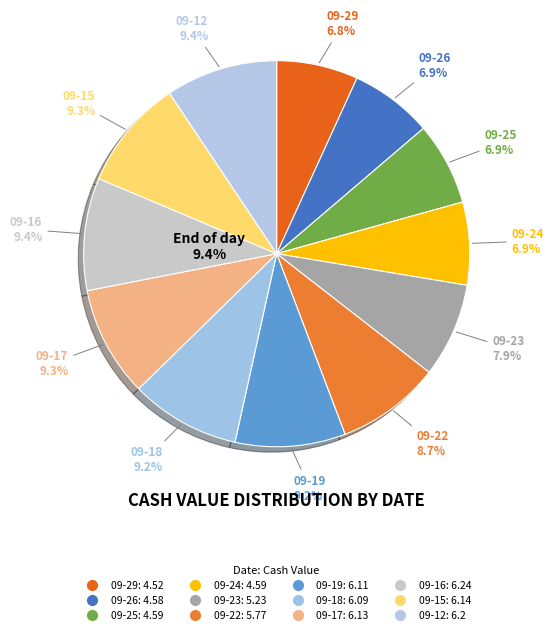

Rank the categories by value from highest to lowest.

2025-09-16, 2025-09-12, 2025-09-15, 2025-09-17, 2025-09-19, 2025-09-18, 2025-09-22, 2025-09-23, 2025-09-25, 2025-09-24, 2025-09-26, 2025-09-29